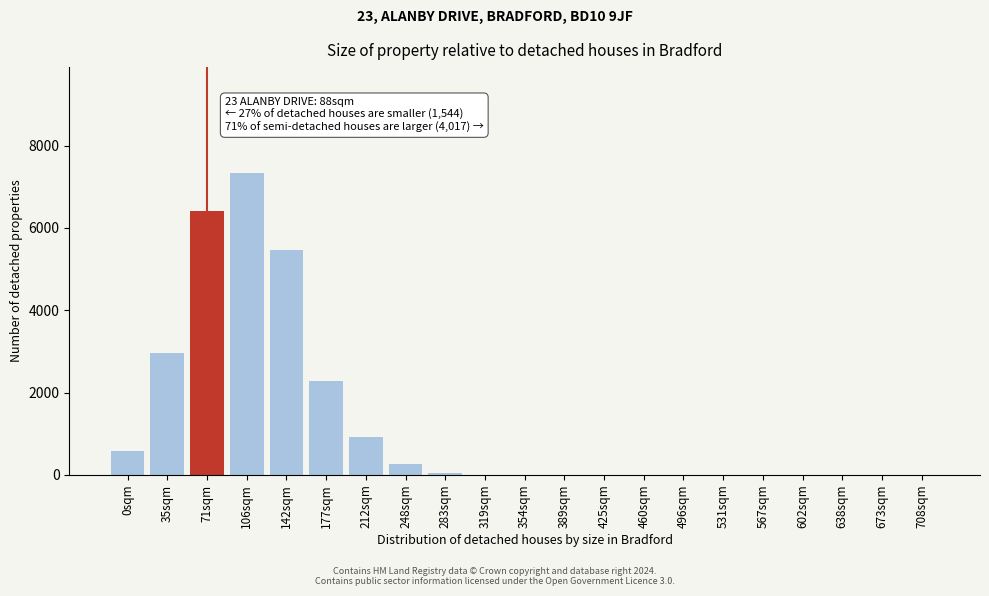

What is the sum of all values?

26247